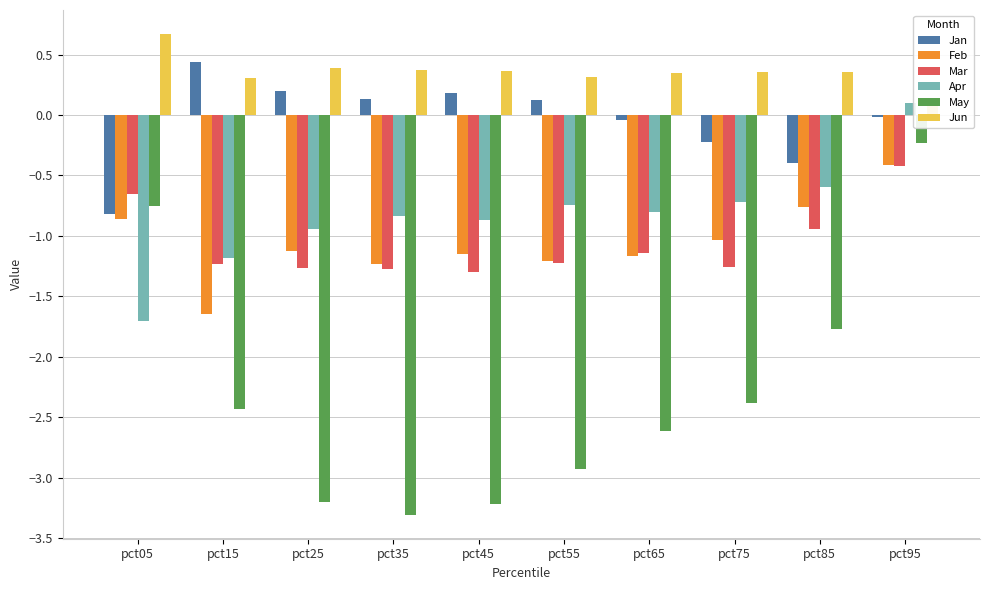

At which category is the sum across all series the highest?

pct95